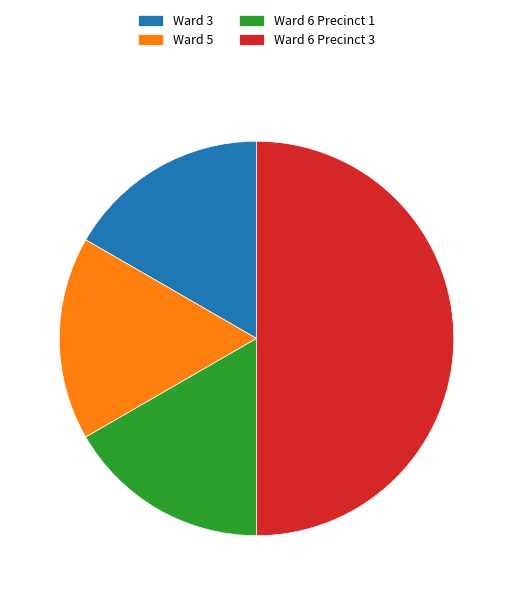

True or false: Ward 6 Precinct 1 accounts for 17% of the total.

True